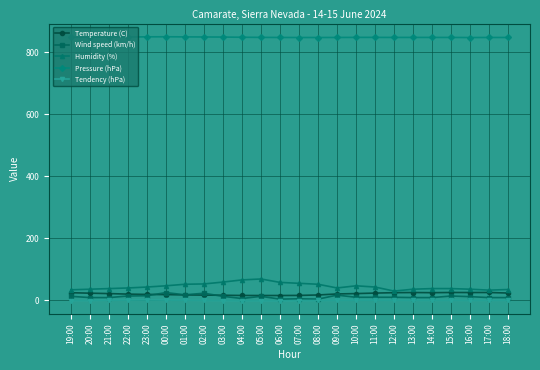

Is it true that Pressure (hPa) equals 850.1 at 23:00?

True